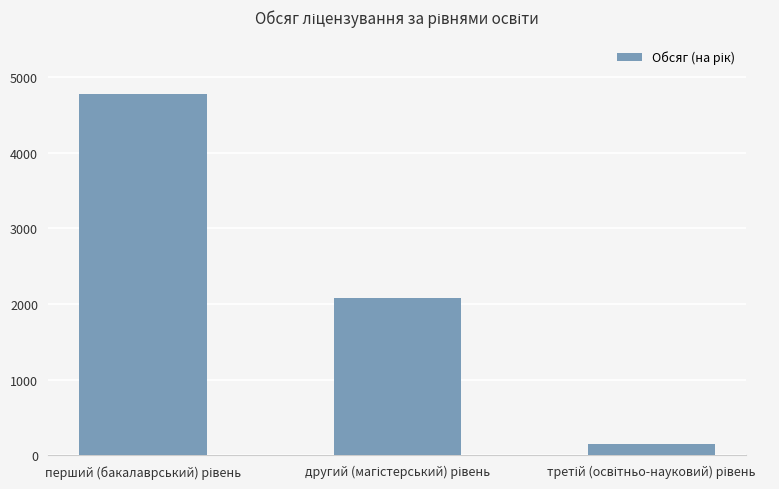

What is the maximum value shown in the chart?

4782